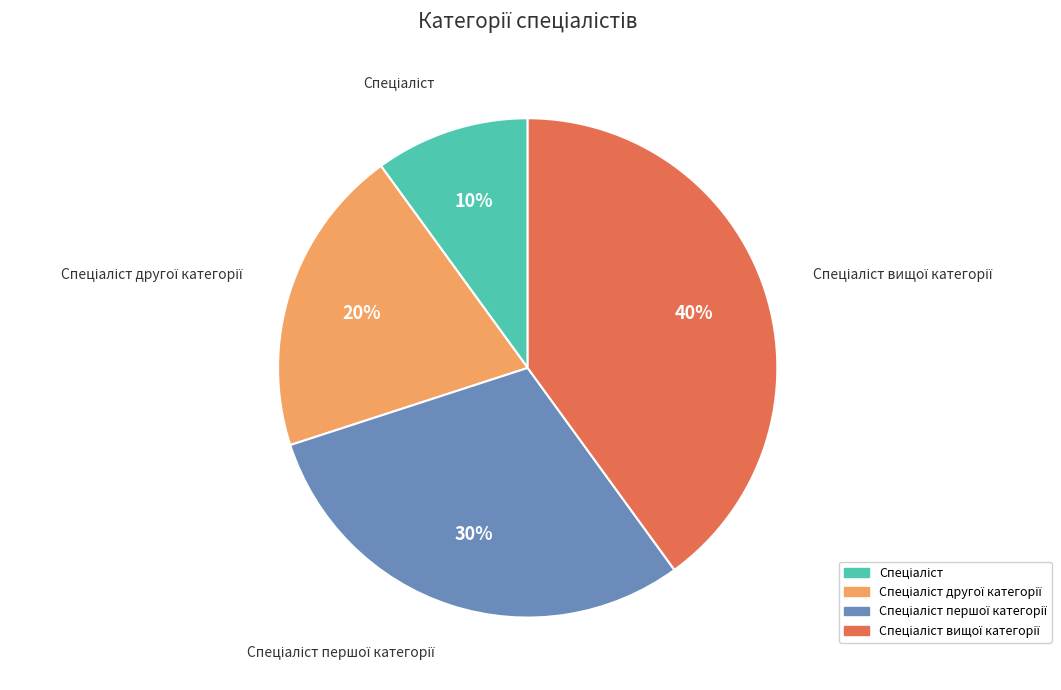

How many slices are in this pie chart?

4